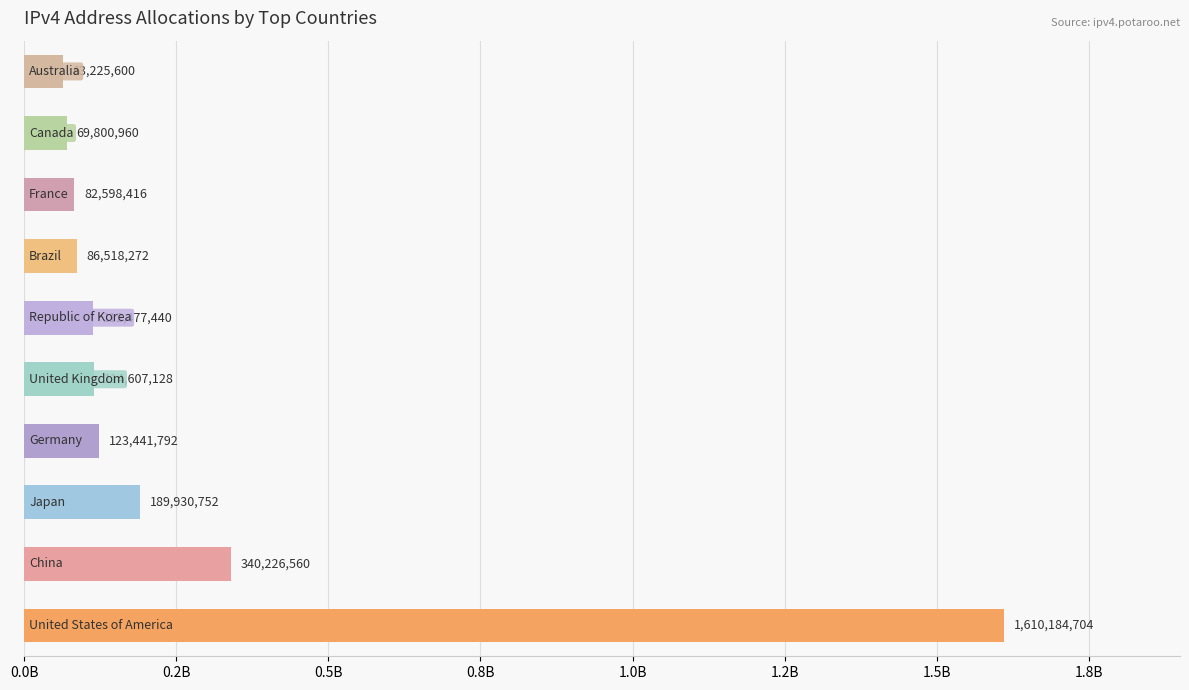

How many data points are less than 114607128?

5